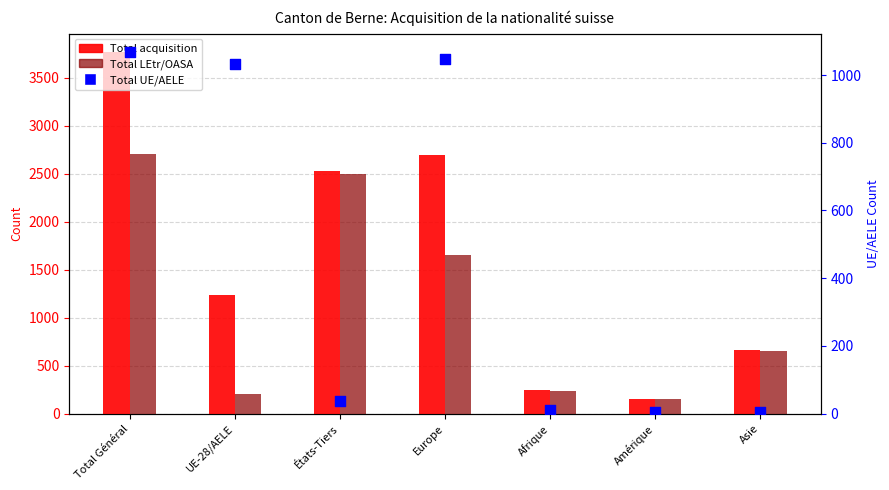

At which category is the sum across all series the highest?

Total Général